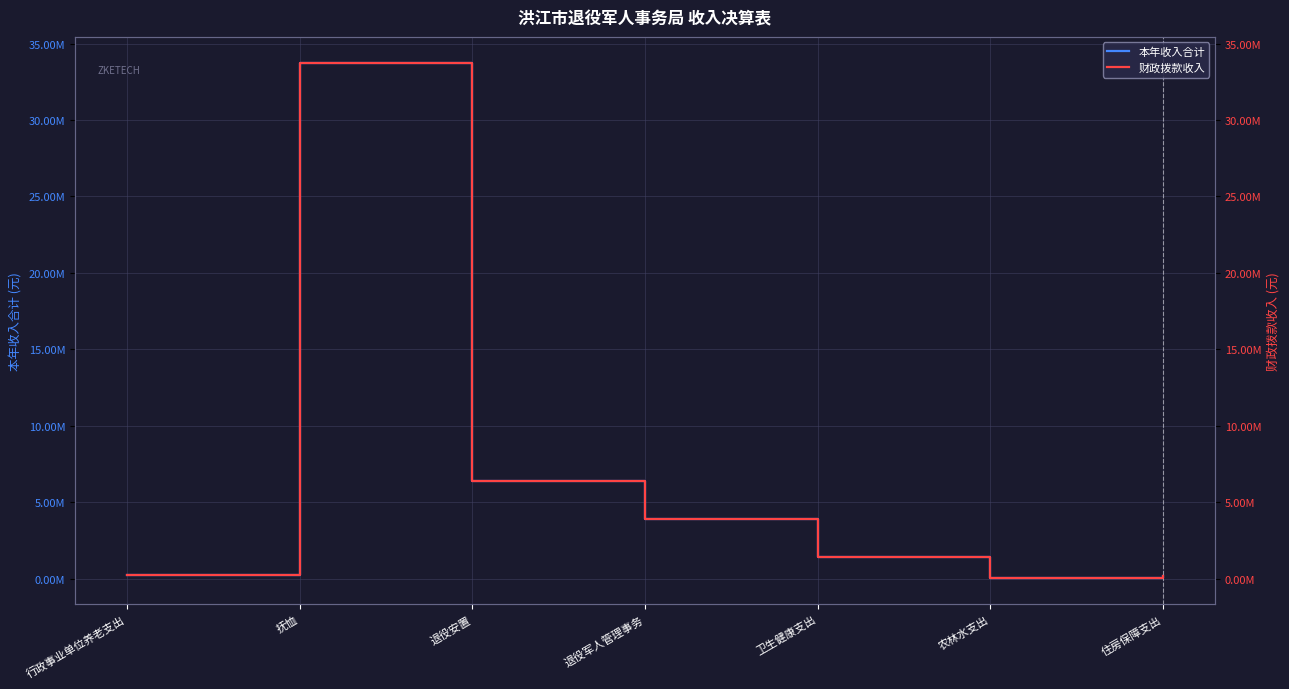

What is the value of the 财政拨款收入 point at the 4th from the left?

3939611.1